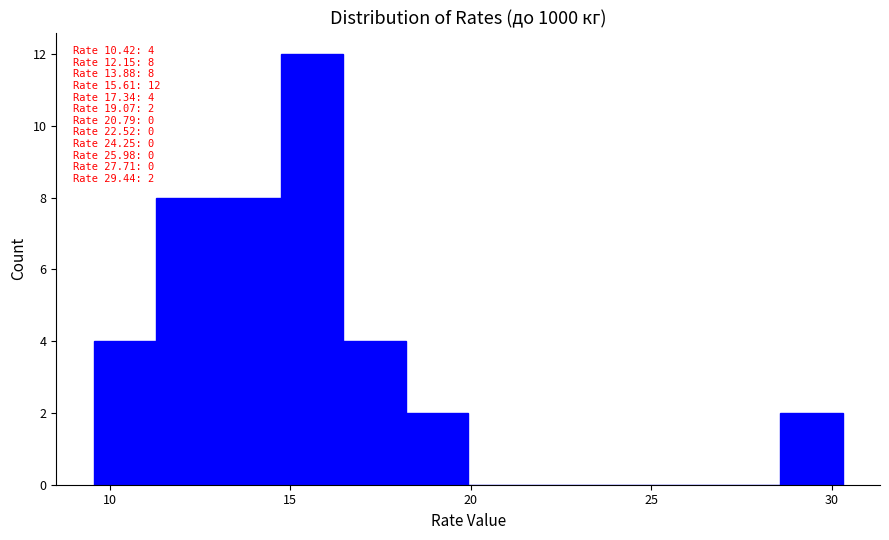

Read against the x-axis, roughly where is the centre of the tallest bar?

15.5